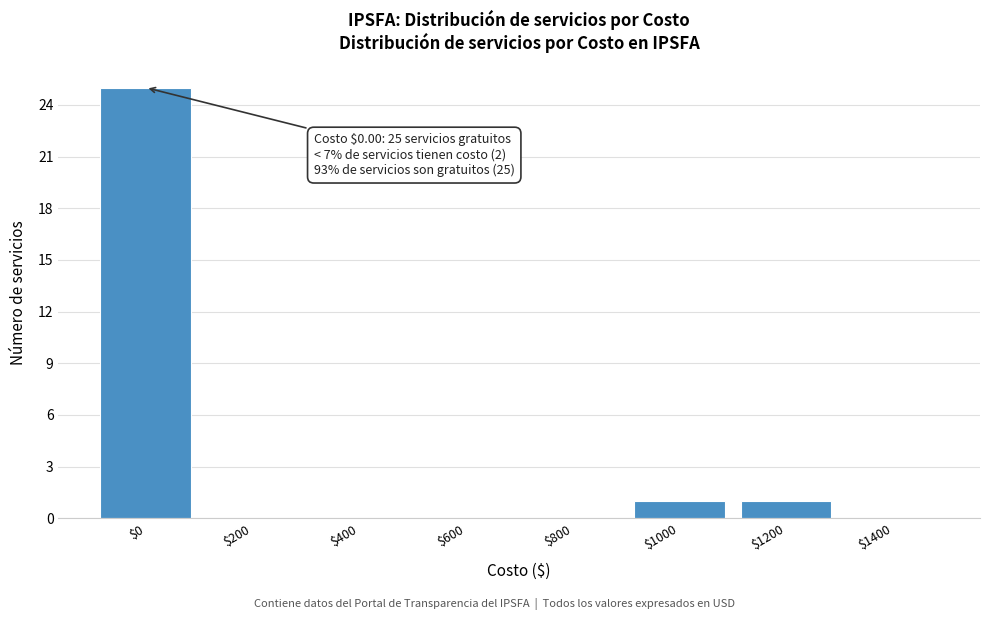

What is the sum of all values?

27